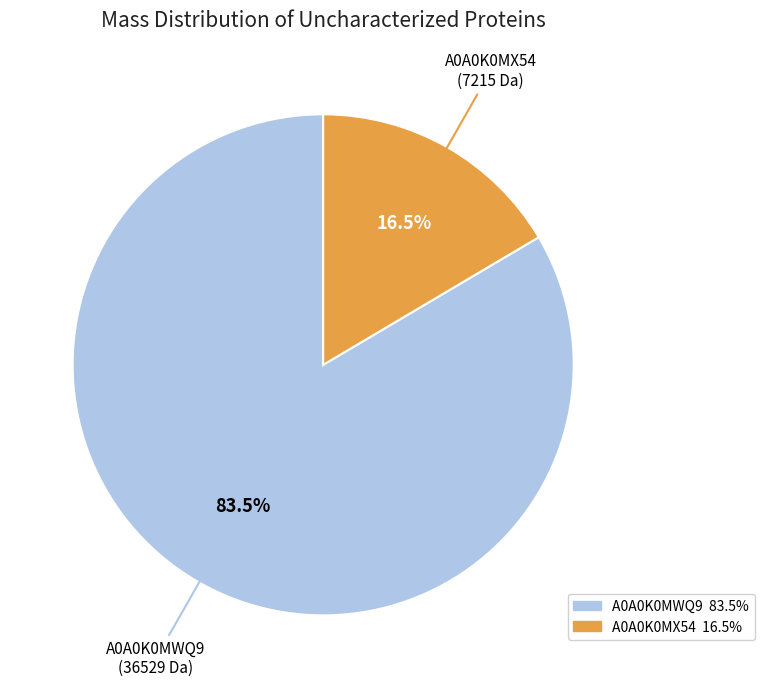

To the nearest percent, what is the difference between the A0A0K0MWQ9 and A0A0K0MX54 slice percentages?

67%